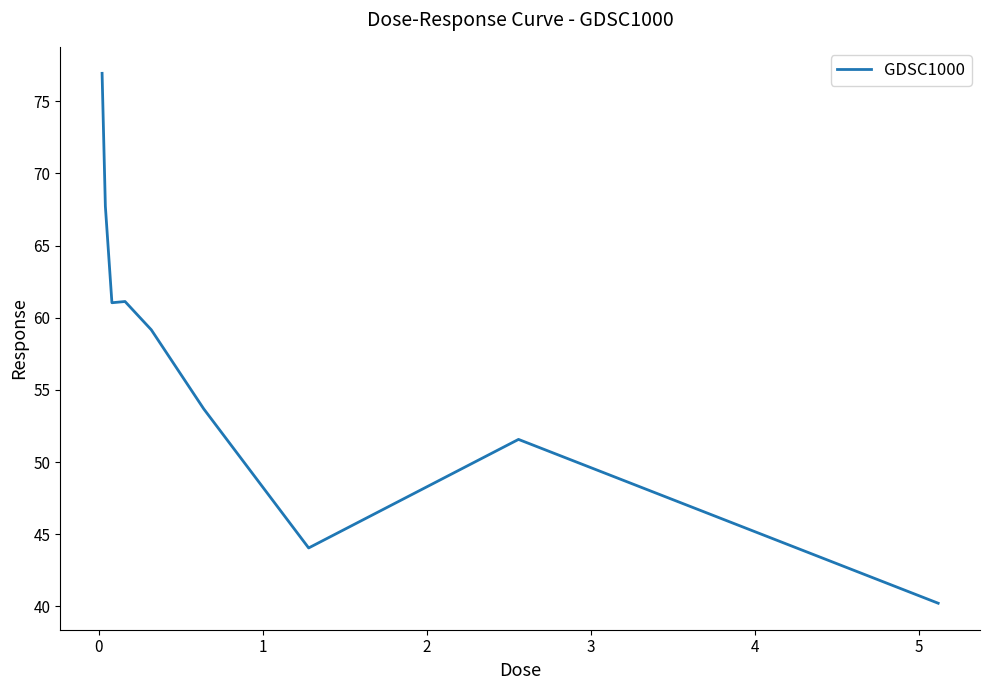

What is the difference between the maximum and minimum values?

36.7